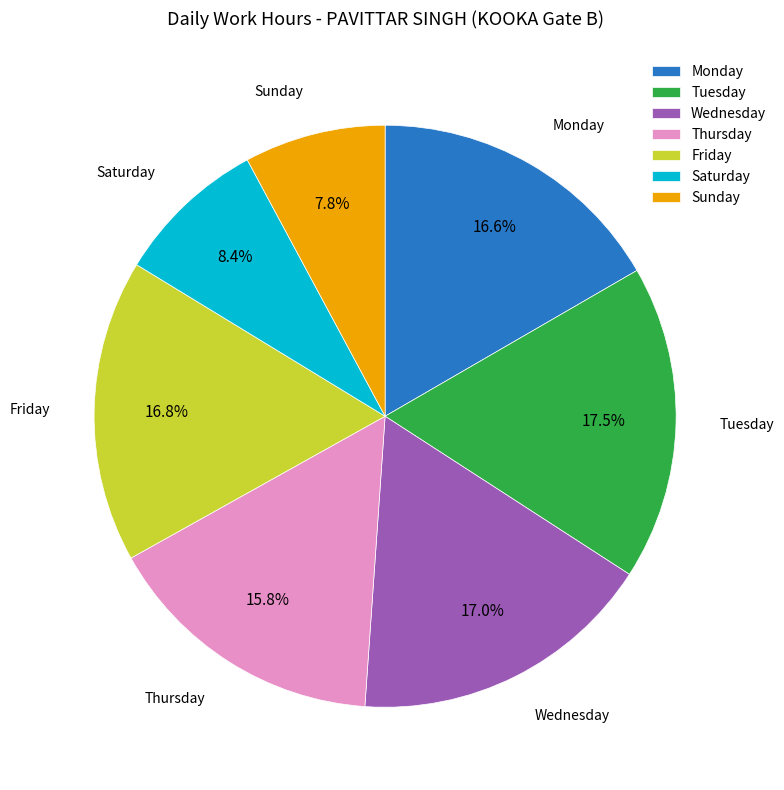

To the nearest percent, what is the average slice percentage?

14%